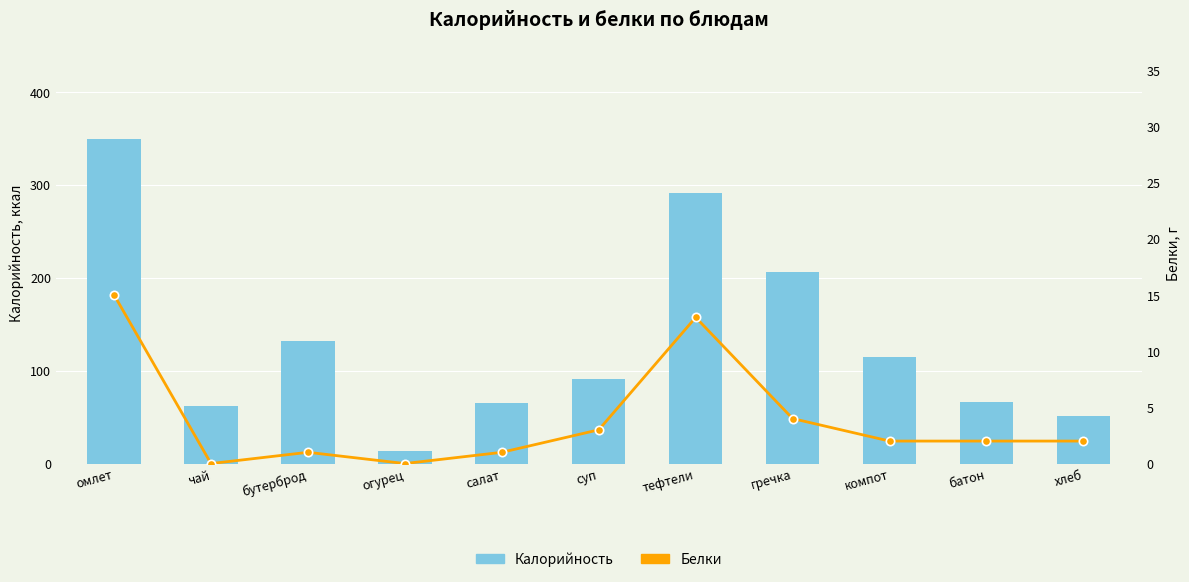

What is the average value of the Белки series?

4